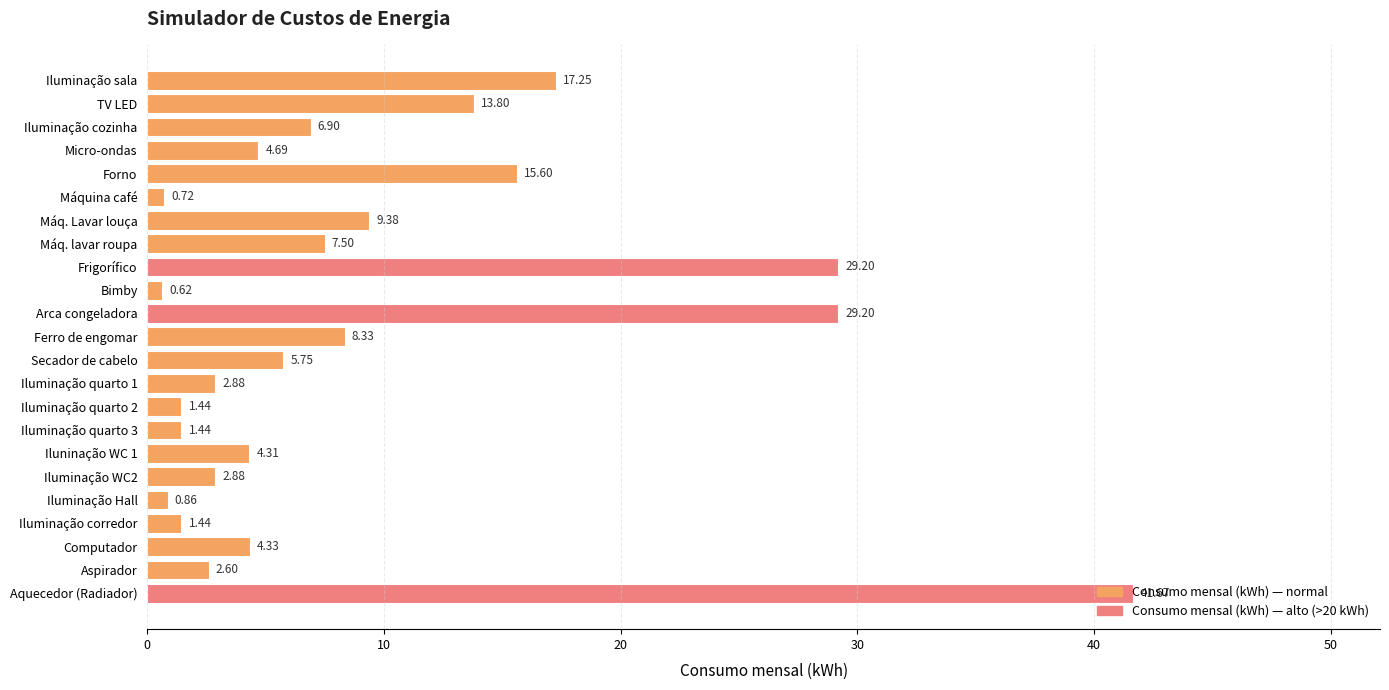

Does the chart contain stacked bars?

No